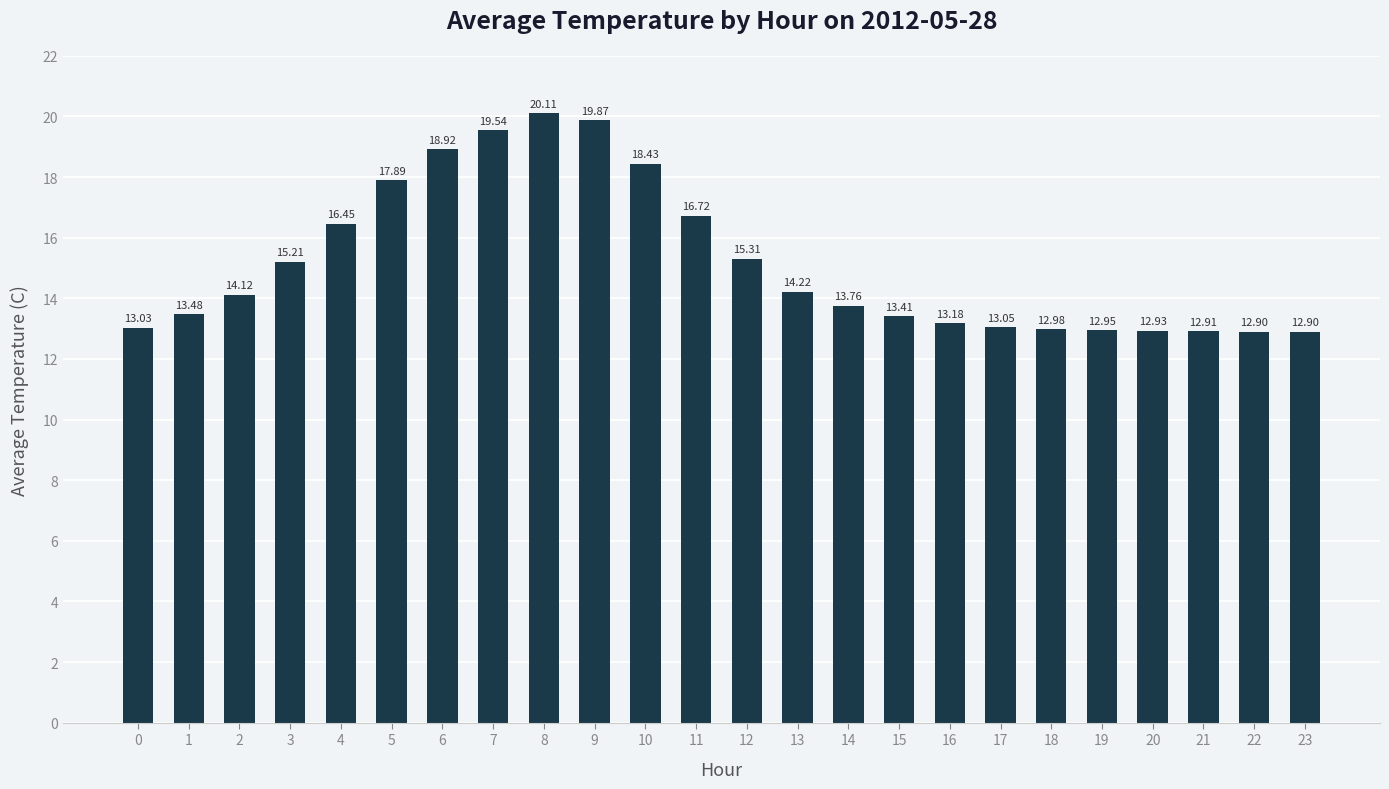

Which category has the highest value across all series?

8